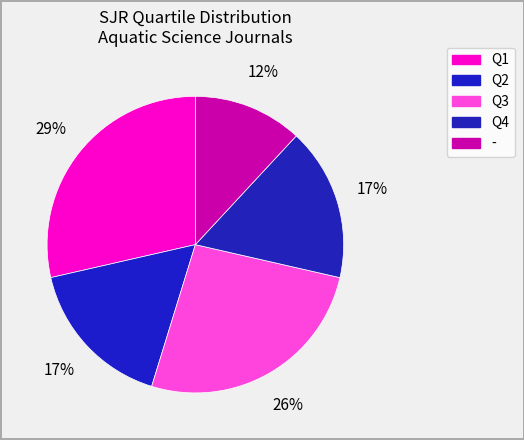

What is the largest slice in the pie chart?

Q1